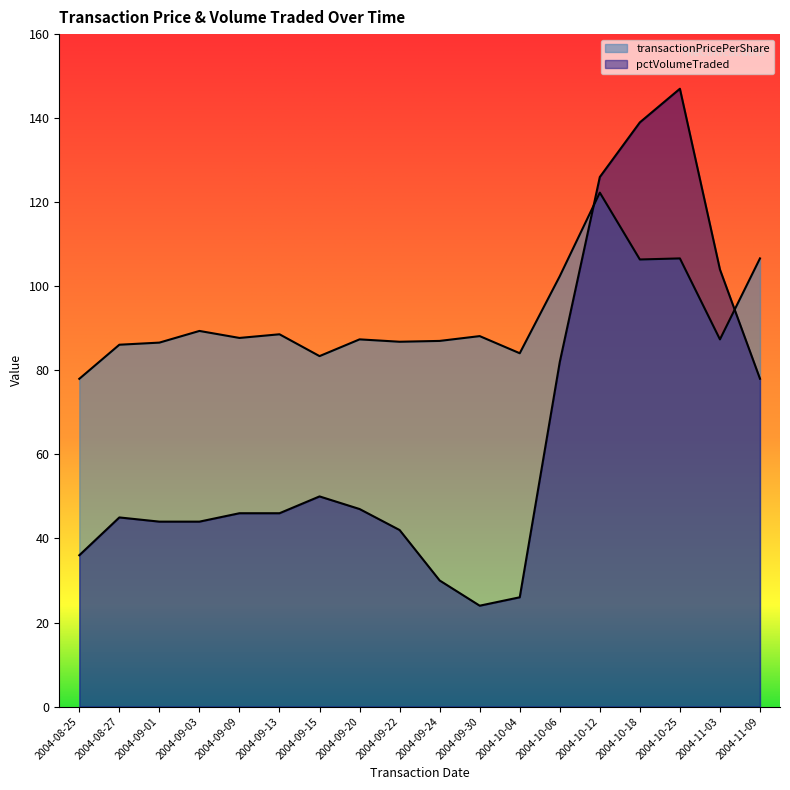

How many lines are shown in the chart?

2